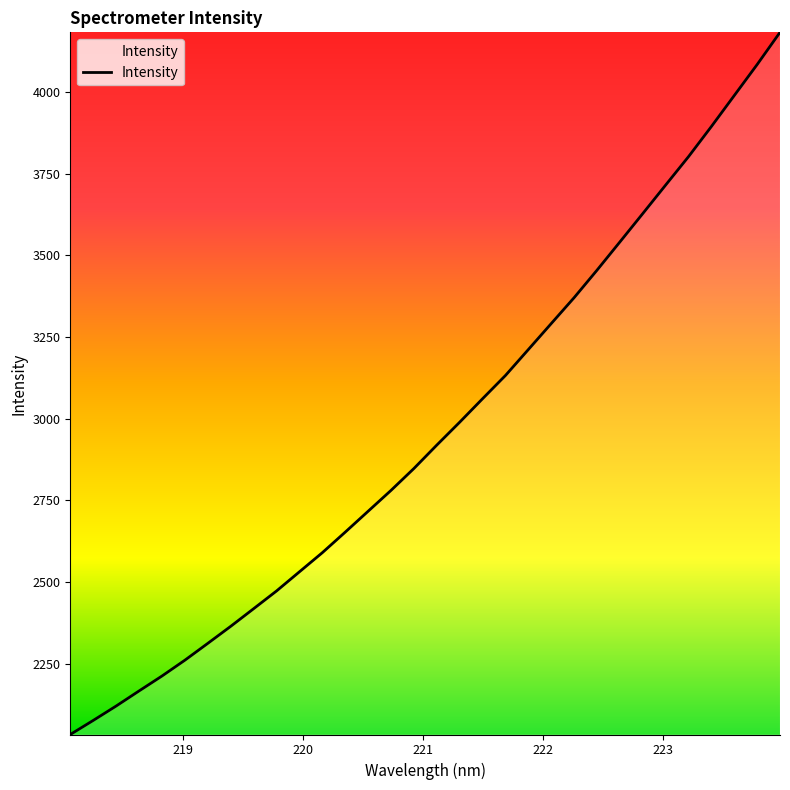

What is the smallest value displayed?

2033.5